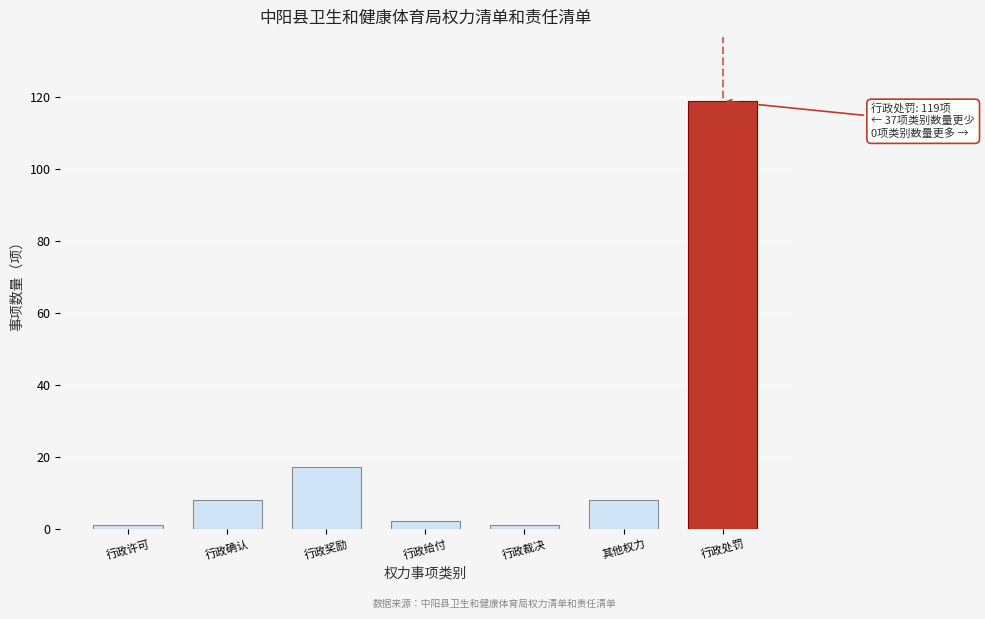

Reading left to right, what are all the values shown in this chart?

行政许可=1	行政确认=8	行政奖励=17	行政给付=2	行政裁决=1	其他权力=8	行政处罚=119